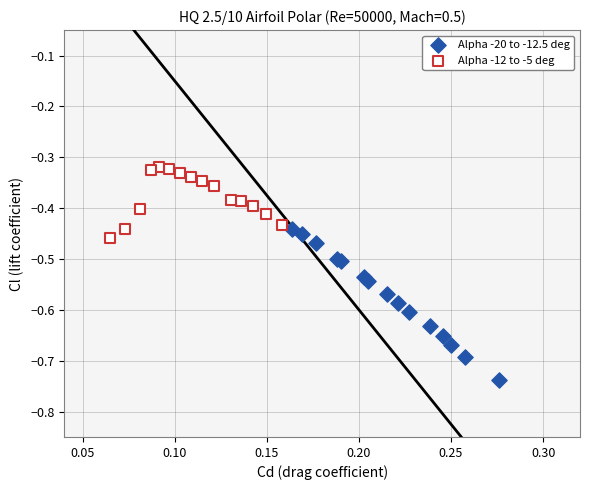

Which series has the largest Y range (max minus min)?

Alpha -20 to -12.5 deg